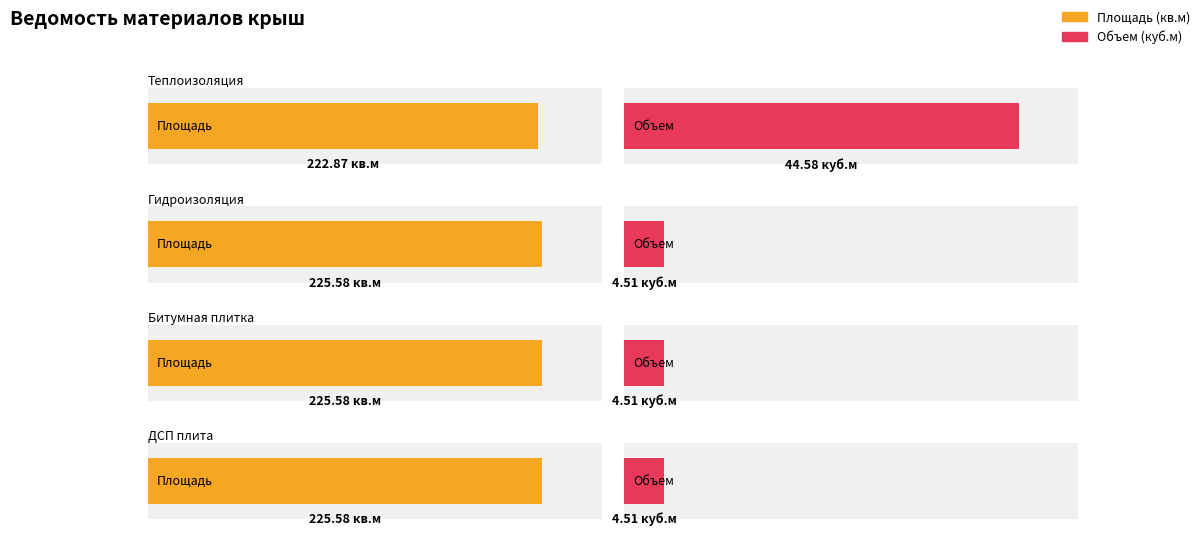

What position from the right is ADSK_Кровля_Битумная_Плитка коричневая?

2